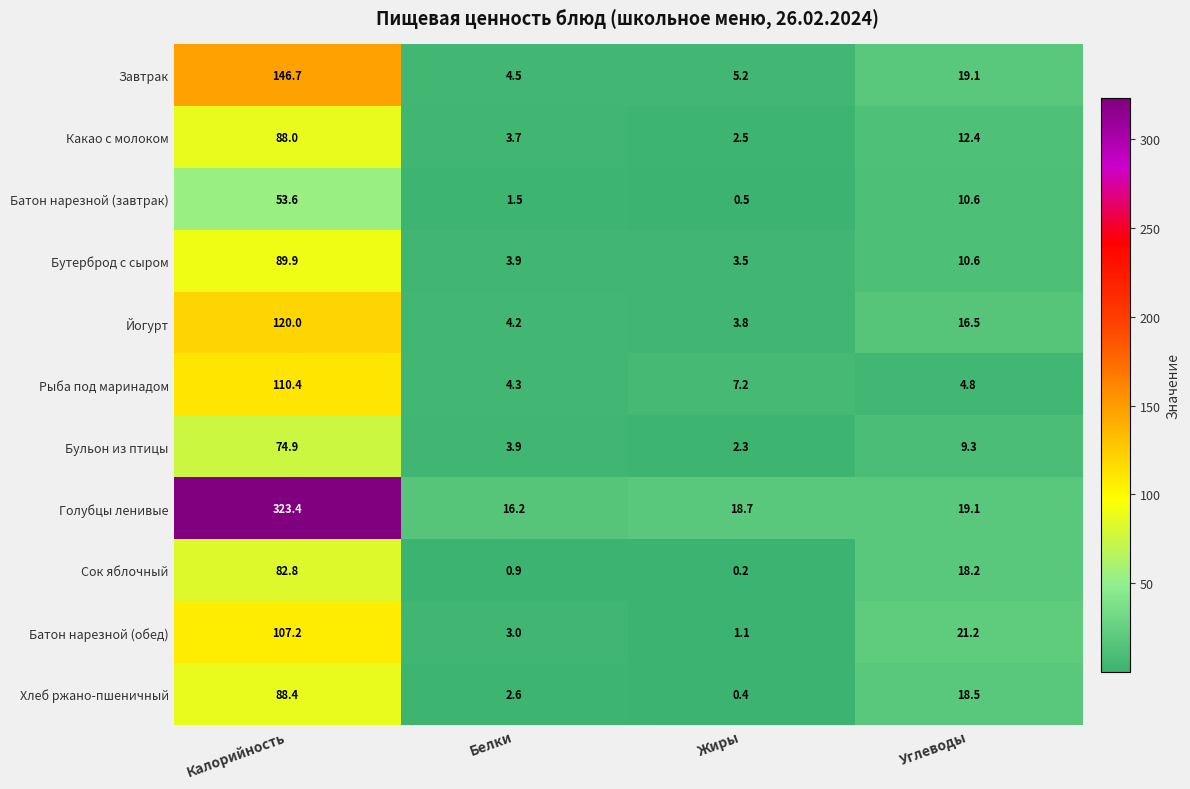

What is the sum of all Хлеб ржано-пшеничный values?

109.9